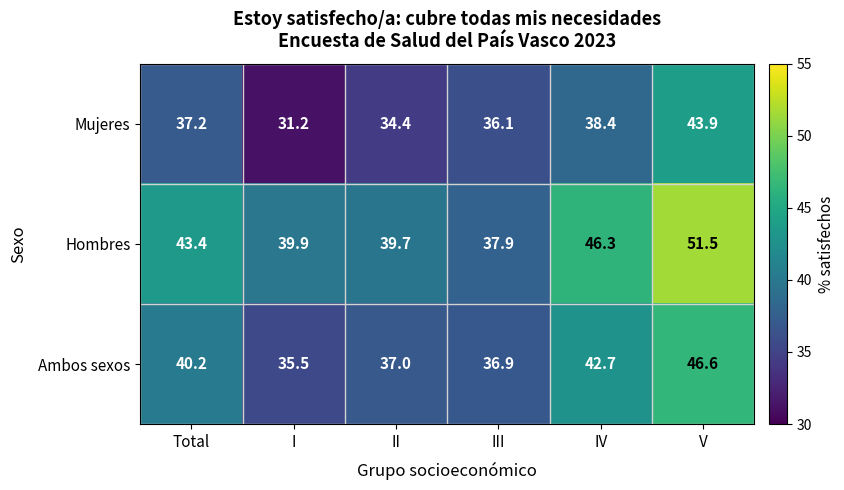

The Mujeres series shows 43.9 at V. True or false?

True